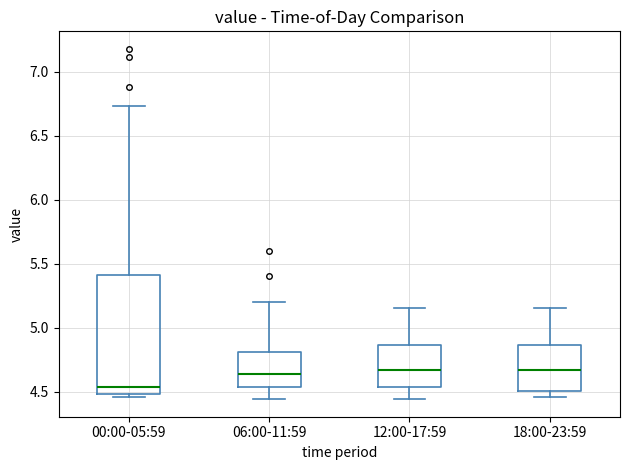

Reading left to right, read every box against the y-axis: the position of its median line, the range the box covers, and the ends of its whiskers. The values are not printed on the chart, so give them approximately, as read against the axis.

00:00-05:59: median 4.55, box 4.50 to 5.40, whiskers 4.45 to 6.75
06:00-11:59: median 4.65, box 4.55 to 4.80, whiskers 4.45 to 5.20
12:00-17:59: median 4.65, box 4.55 to 4.85, whiskers 4.45 to 5.15
18:00-23:59: median 4.65, box 4.50 to 4.85, whiskers 4.45 to 5.15